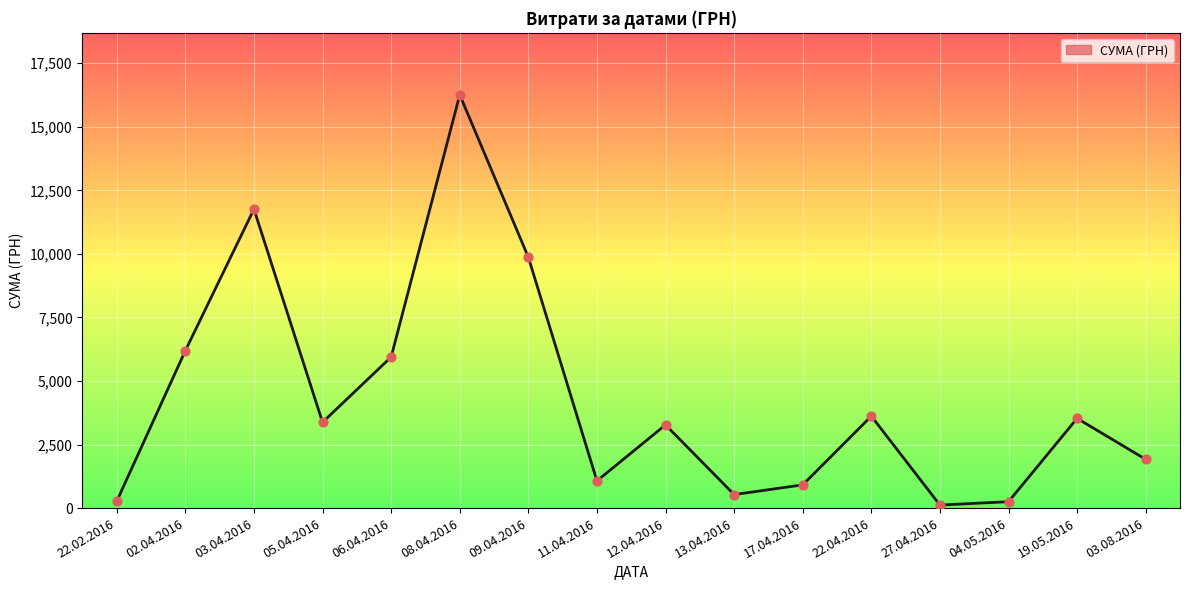

Between 09.04.2016 and 19.05.2016, which is larger?

09.04.2016